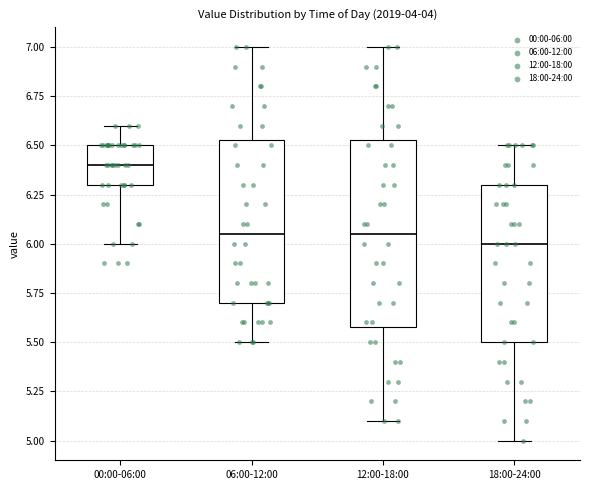

Reading left to right, transcribe this box plot: for each box, give where its median line is, the range the box spans, and where its two whiskers end, as read against the y-axis. The values are not printed on the chart, so give them approximately, as read against the axis.

00:00-06:00: median 6.40, box 6.30 to 6.50, whiskers 6.00 to 6.60
06:00-12:00: median 6.05, box 5.70 to 6.55, whiskers 5.50 to 7.00
12:00-18:00: median 6.05, box 5.60 to 6.55, whiskers 5.10 to 7.00
18:00-24:00: median 6.00, box 5.50 to 6.30, whiskers 5.00 to 6.50